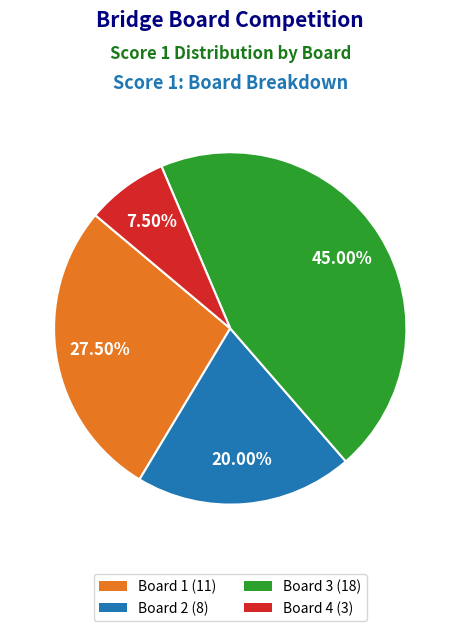

Is there a majority slice in this chart?

No